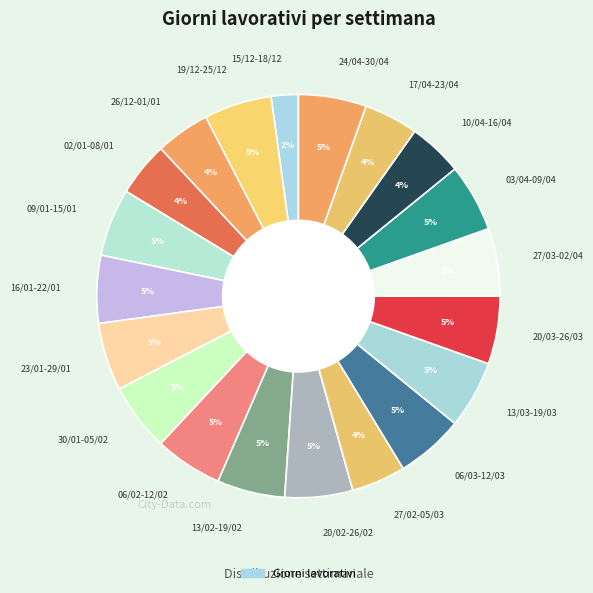

What is the smallest slice in the pie chart?

15/12-18/12